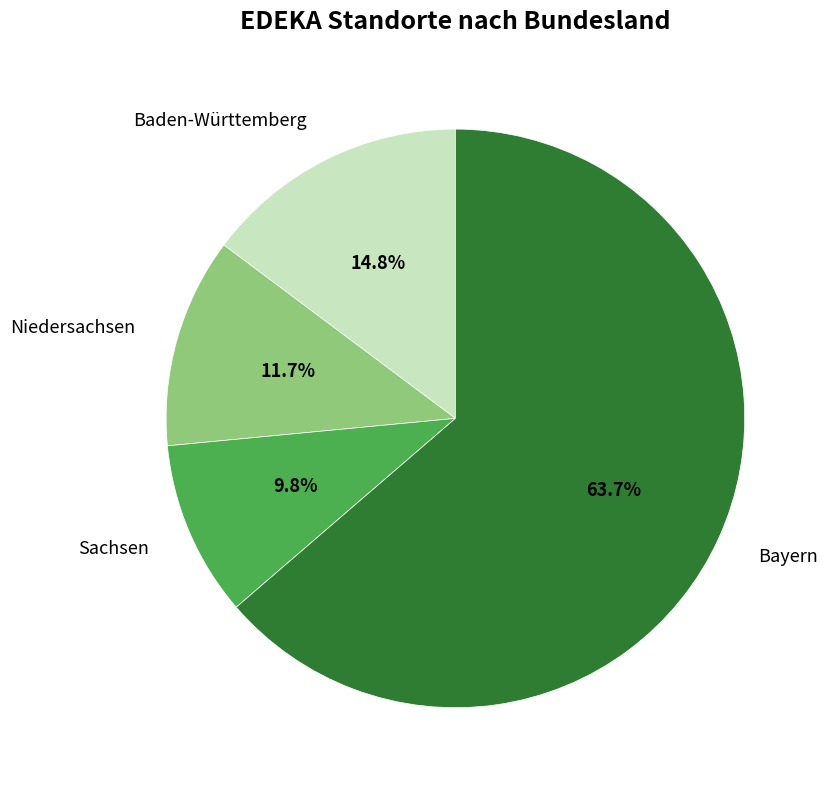

What is the smallest slice in the pie chart?

Sachsen